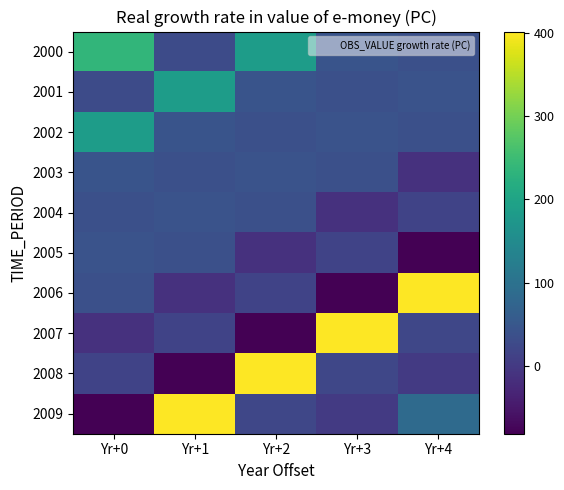

Reading left to right, transcribe all the data shown in this chart.

2000: Yr+0=236.7	Yr+1=28.9	Yr+2=184.9	Yr+3=44.4	Yr+4=37.1
2001: Yr+0=28.9	Yr+1=184.9	Yr+2=44.4	Yr+3=37.1	Yr+4=43.2
2002: Yr+0=184.9	Yr+1=44.4	Yr+2=37.1	Yr+3=43.2	Yr+4=37.4
2003: Yr+0=44.4	Yr+1=37.1	Yr+2=43.2	Yr+3=37.4	Yr+4=-12.5
2004: Yr+0=37.1	Yr+1=43.2	Yr+2=37.4	Yr+3=-12.5	Yr+4=16.1
2005: Yr+0=43.2	Yr+1=37.4	Yr+2=-12.5	Yr+3=16.1	Yr+4=-80.7
2006: Yr+0=37.4	Yr+1=-12.5	Yr+2=16.1	Yr+3=-80.7	Yr+4=401.2
2007: Yr+0=-12.5	Yr+1=16.1	Yr+2=-80.7	Yr+3=401.2	Yr+4=22.4
2008: Yr+0=16.1	Yr+1=-80.7	Yr+2=401.2	Yr+3=22.4	Yr+4=0.5
2009: Yr+0=-80.7	Yr+1=401.2	Yr+2=22.4	Yr+3=0.5	Yr+4=86.1